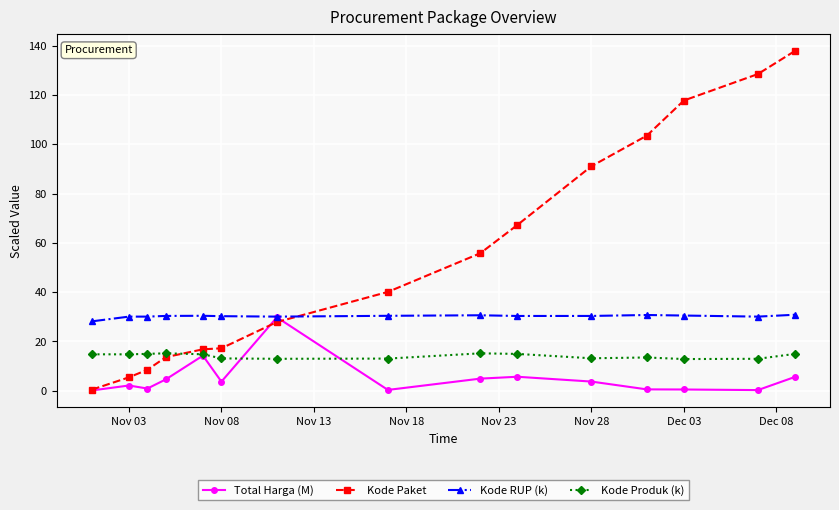

True or false: Kode RUP (k) and Kode Produk (k) intersect in this chart.

False